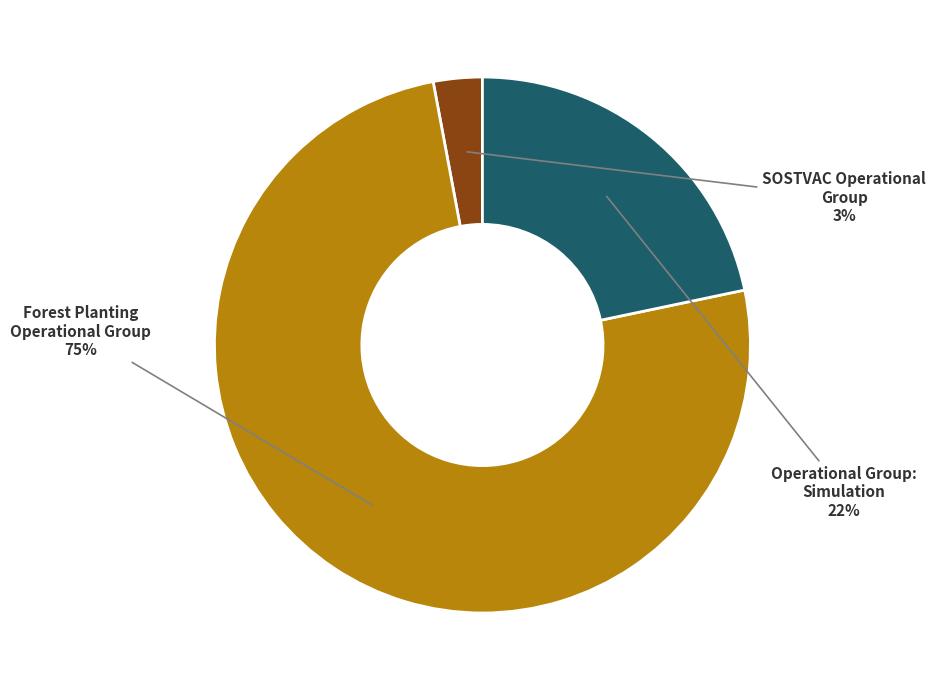

To the nearest percent, what is the difference between the largest and smallest slice percentages?

72%